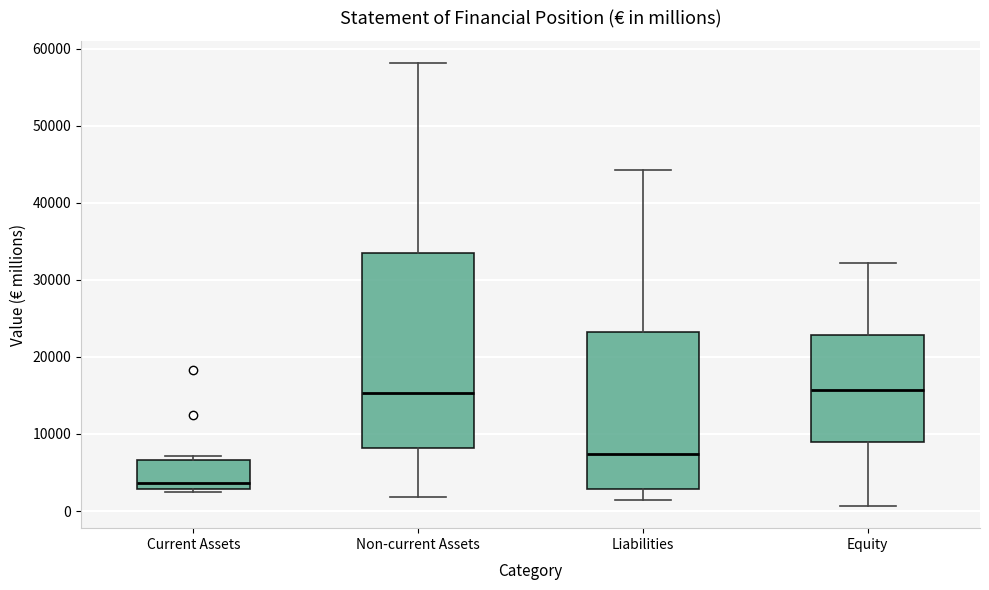

Where does the upper whisker of the box for Liabilities end on the y-axis? The values are not printed on the chart, so give them approximately, as read against the axis.

44000